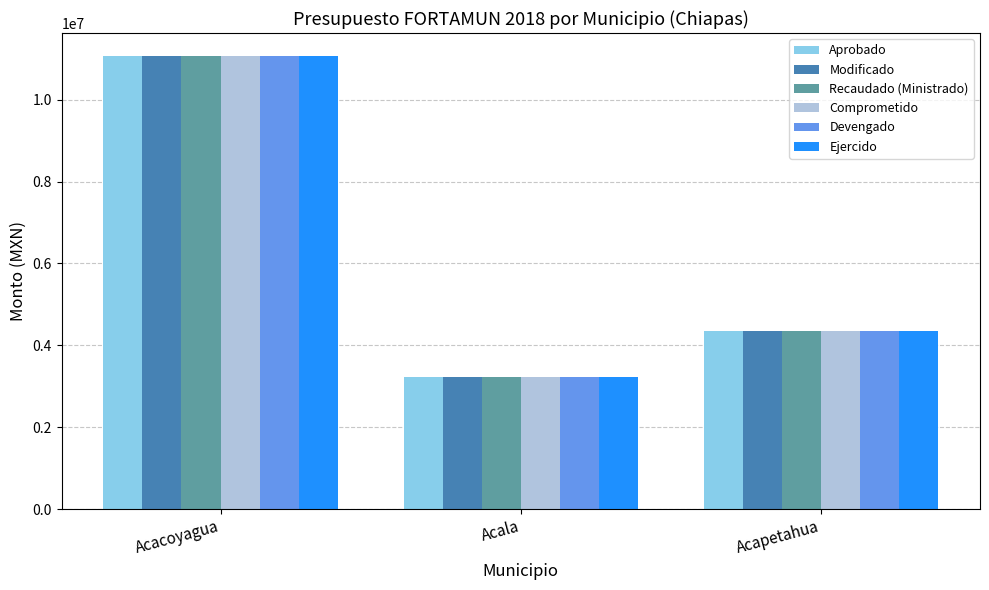

The value of Modificado at Acacoyagua is 11075905.3. True or false?

True